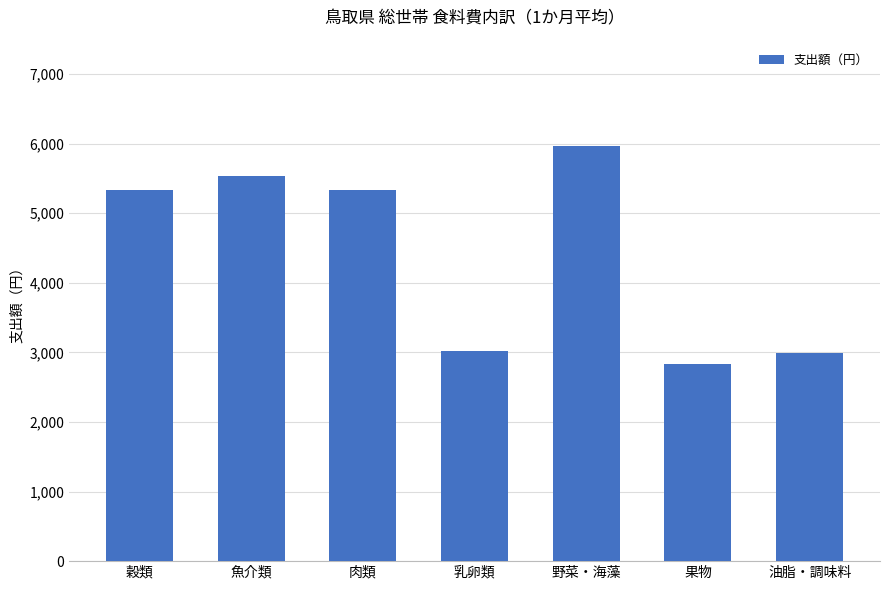

Which label corresponds to the smallest value in the chart?

果物